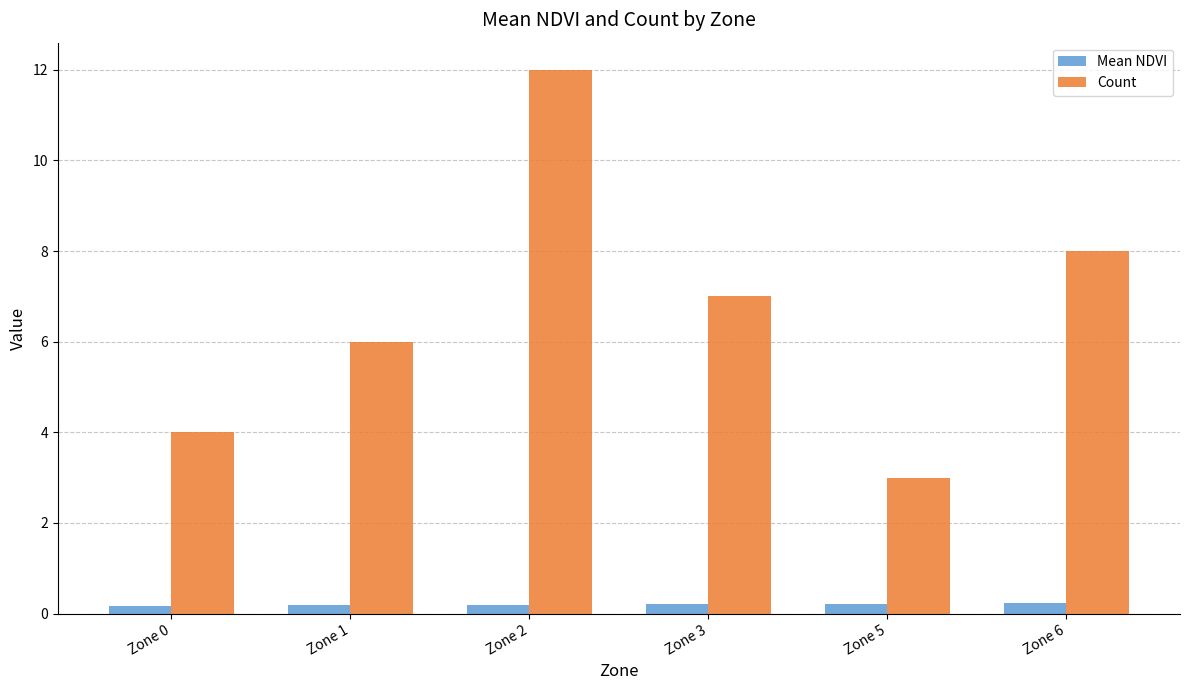

Is it true that Mean NDVI equals 0.2 at Zone 1?

True